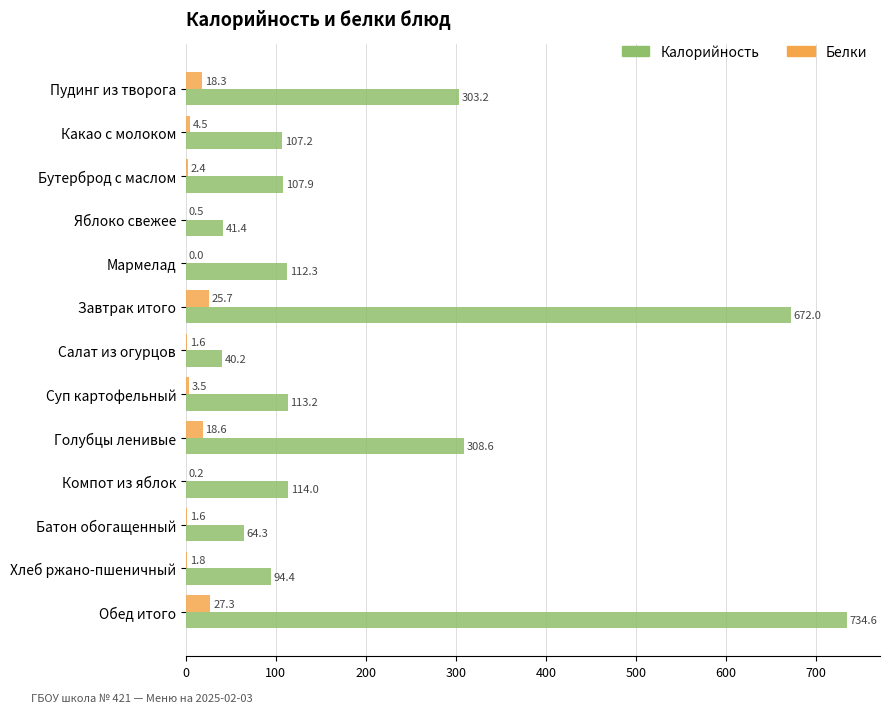

The Калорийность series shows 160.8 at Пудинг из творога. True or false?

False